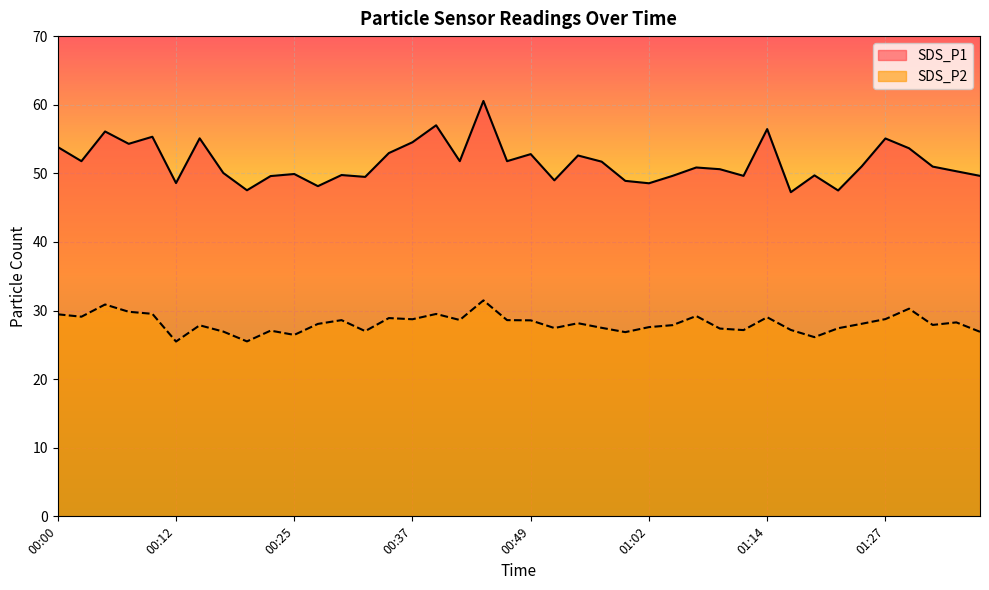

What is the minimum value for SDS_P2?

25.5